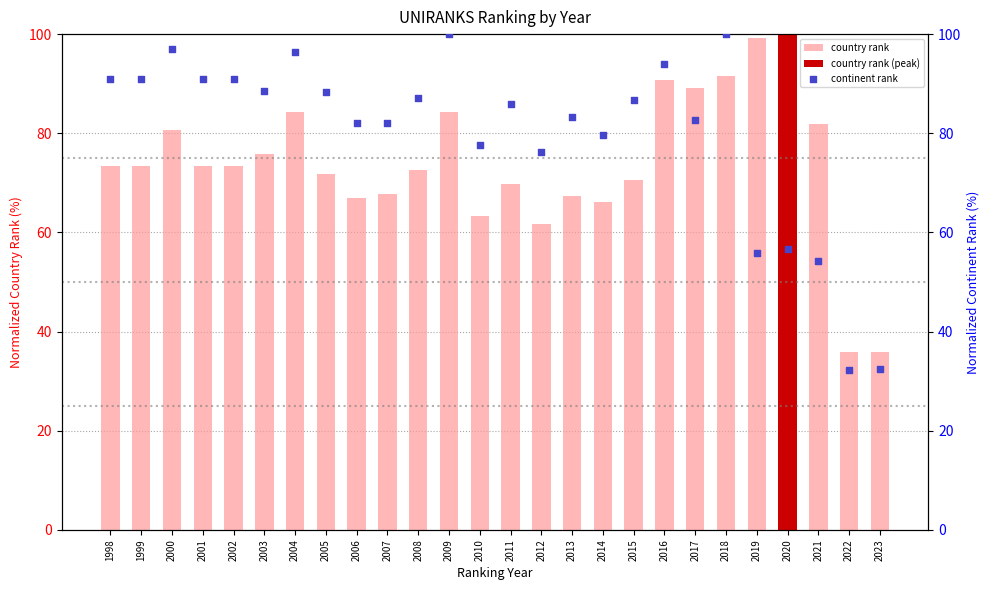

Which series has the widest spread of Y values?

continent rank